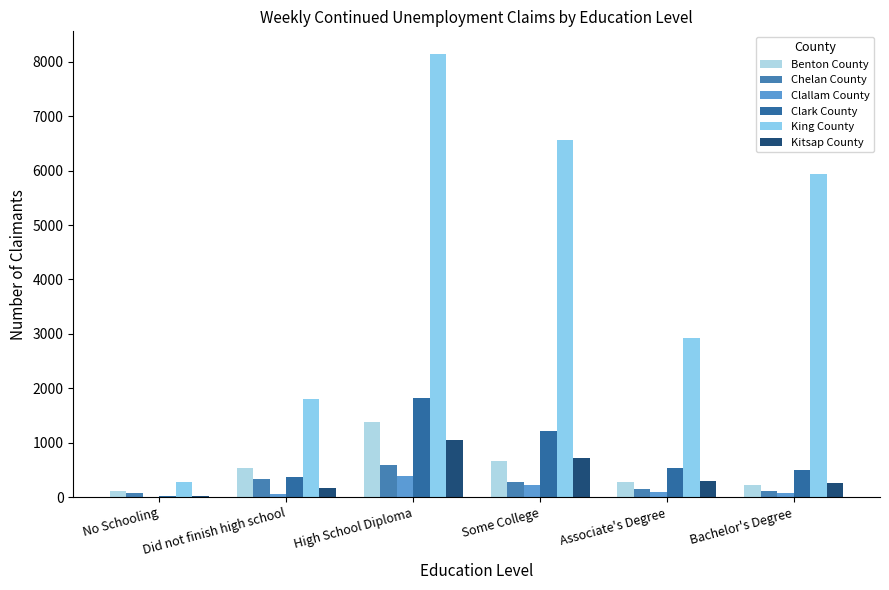

What is the difference between the highest and lowest values at High School Diploma?

7763